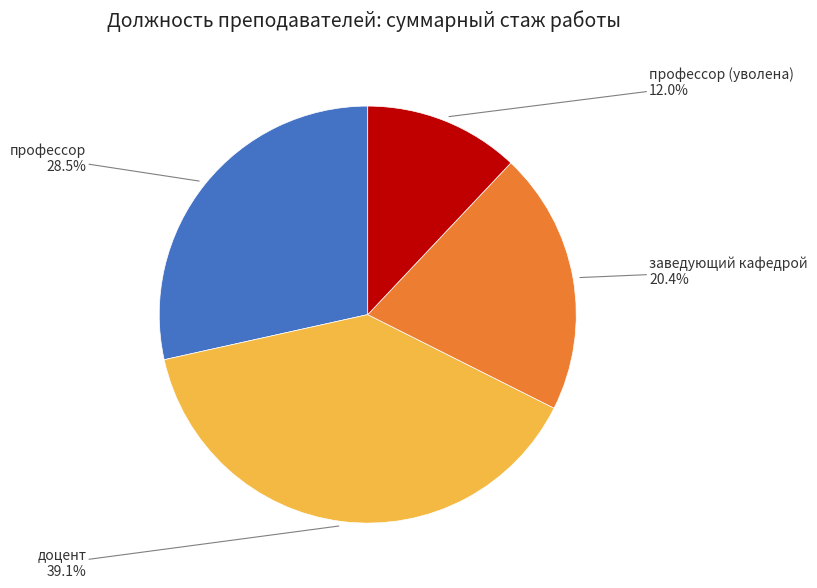

Is there any slice that represents more than half of the pie?

No